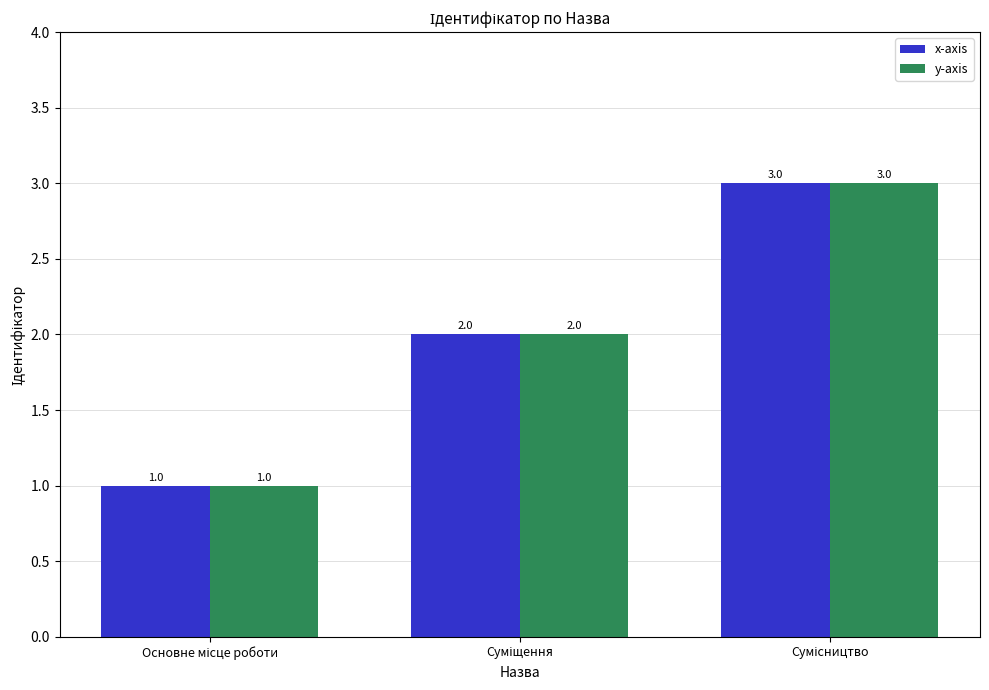

How many x-axis values are between 1 and 3?

3